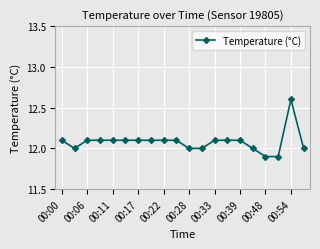

What is the value of the 10th point from the left?

12.1